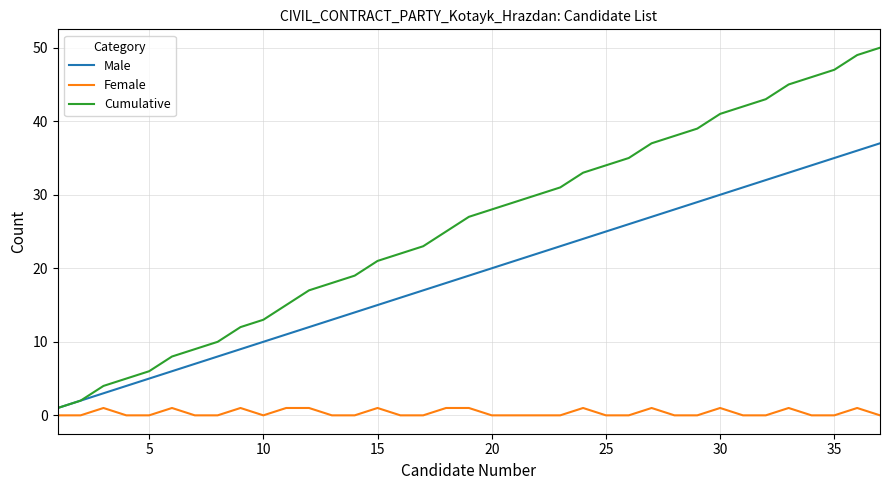

List the series in order of their peak value, highest first.

Cumulative, Male, Female